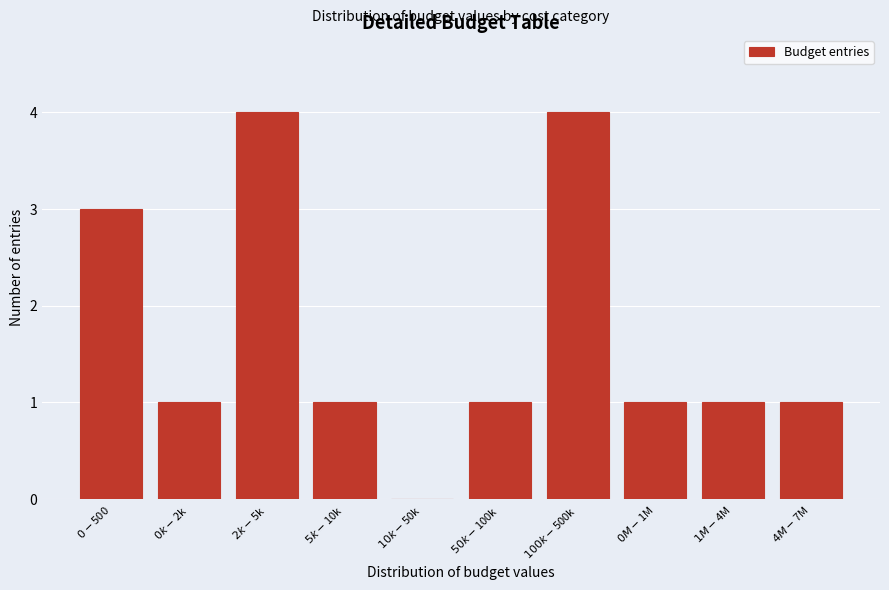

What is the sum of all values?

17